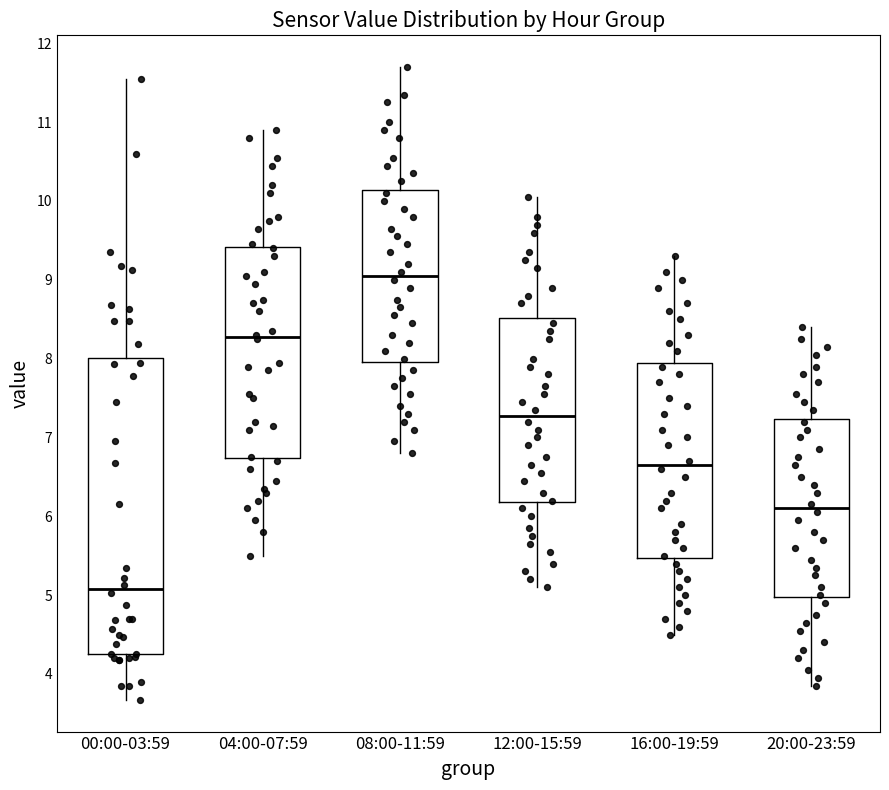

Which box has the lowest median line?

00:00-03:59